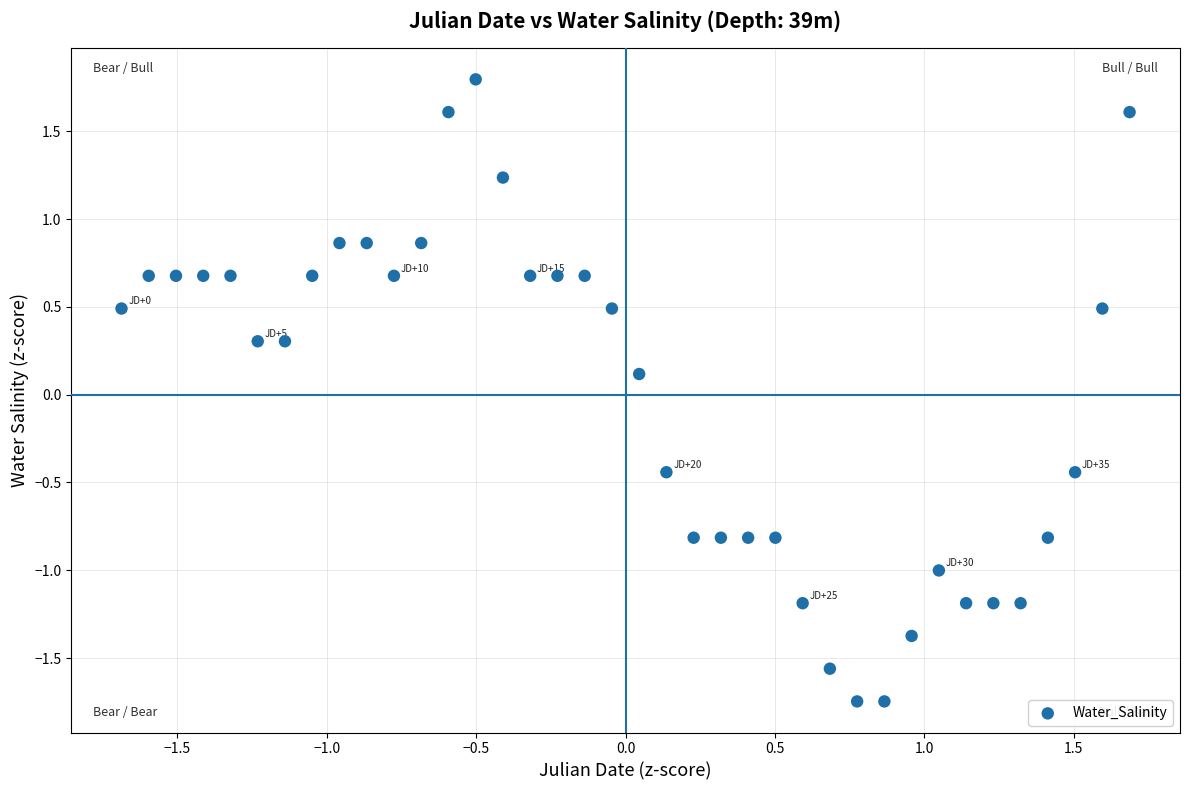

What is the range of Y values (max minus min)?

3.5